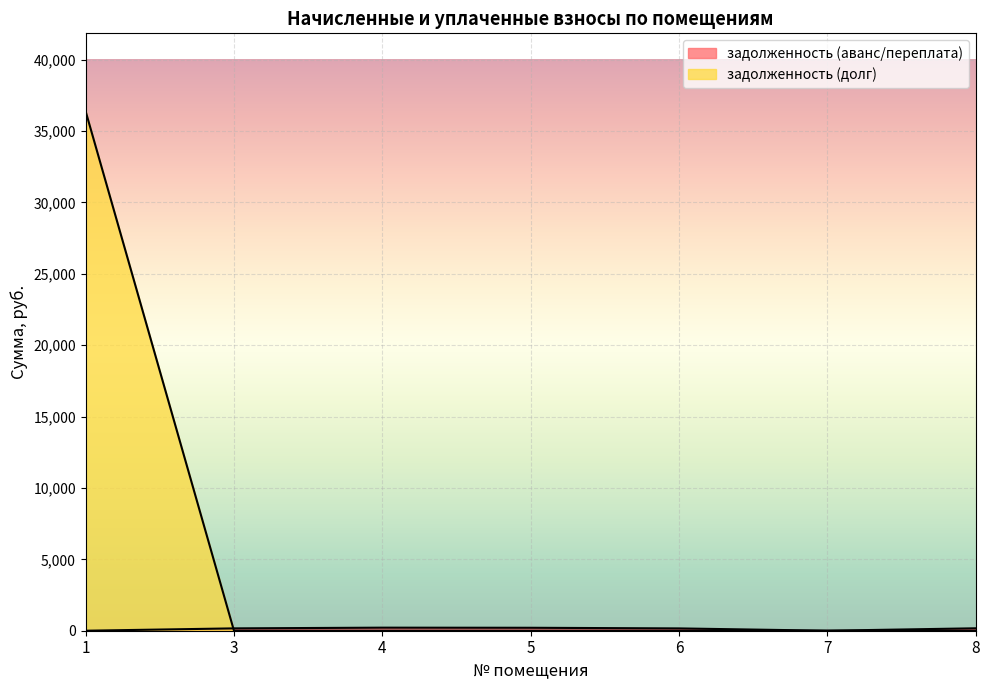

Which has a higher value, 7 or 1?

7